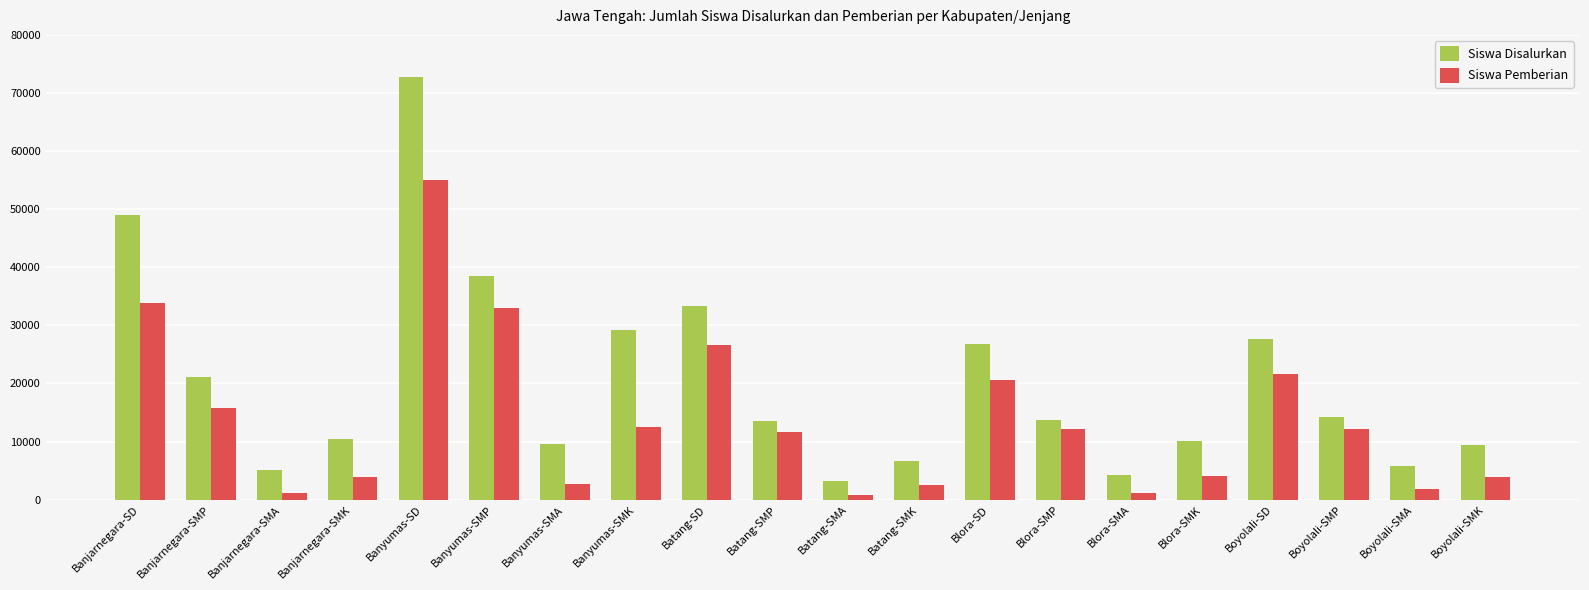

Rank the series by their average value, from lowest to highest.

Siswa Pemberian, Siswa Disalurkan